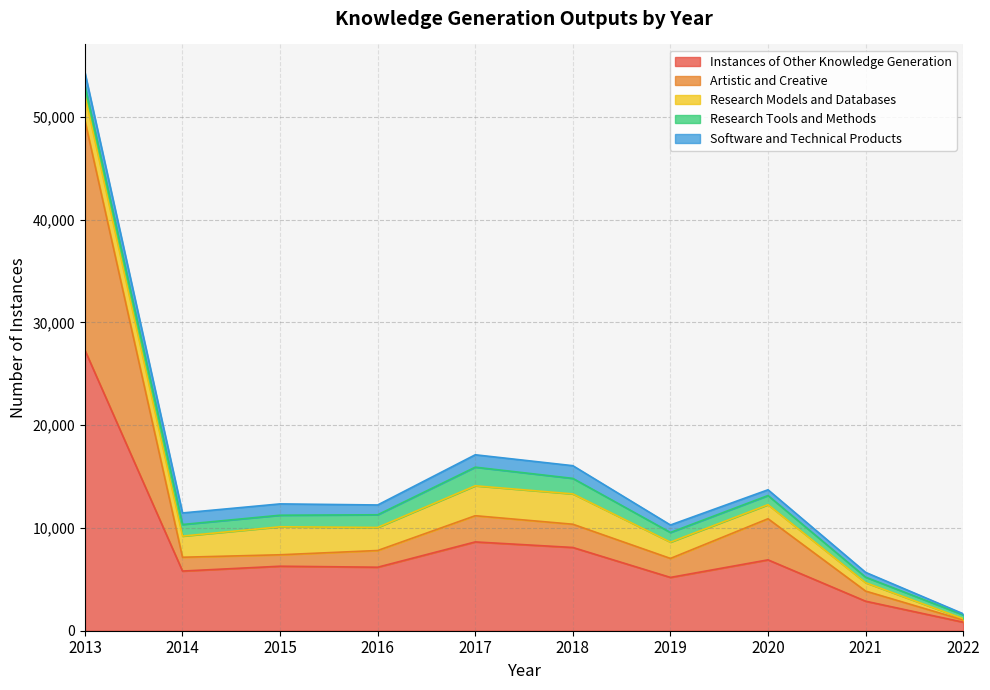

What is the total value across all series at 2017?

17120